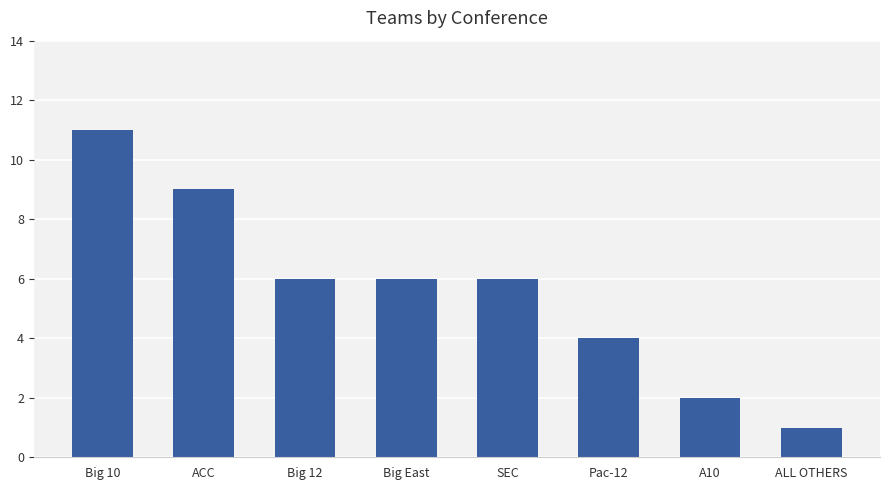

True or false: the data shows 16 at Big 10.

False